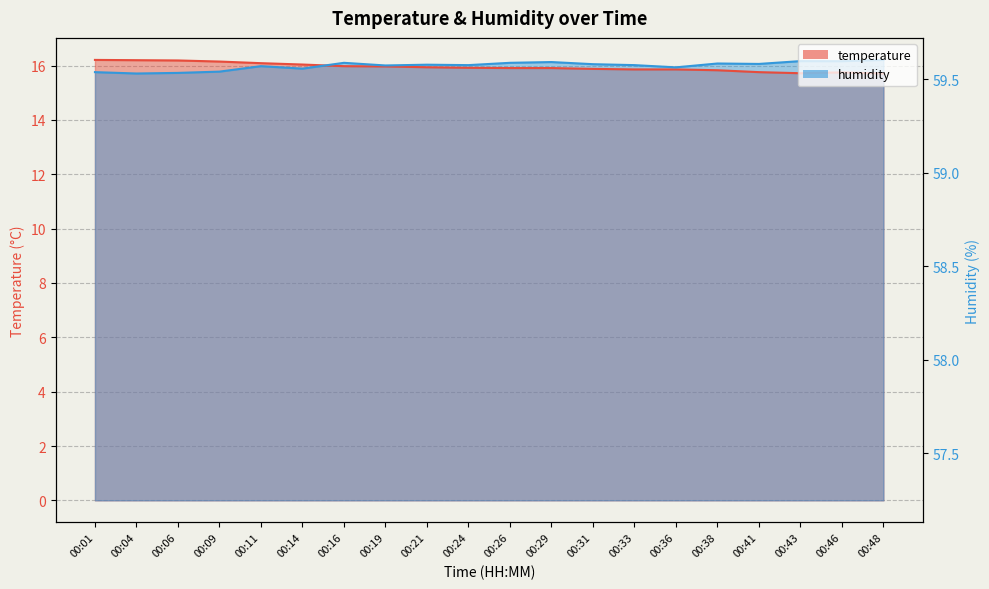

How many lines are shown in the chart?

2